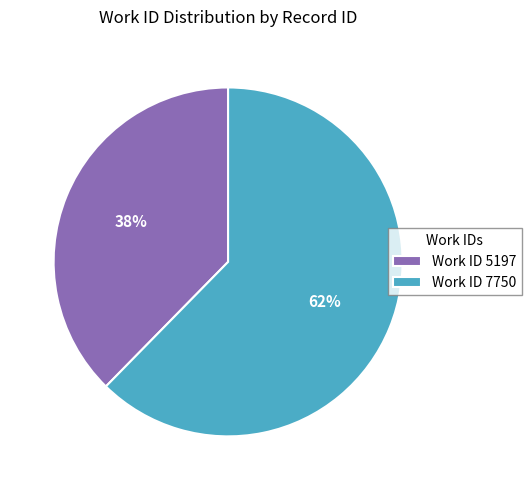

Do Work ID 7750 and Work ID 5197 together represent more than half of the pie?

Yes